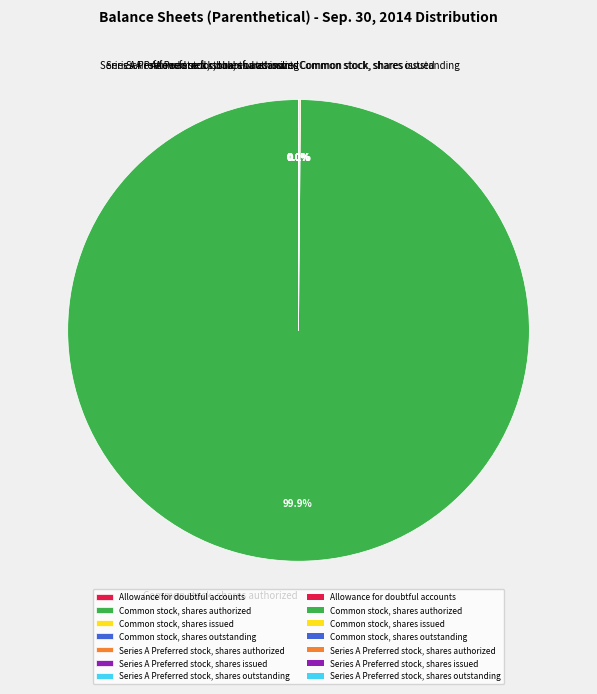

Which slice is the largest?

Common stock, shares authorized